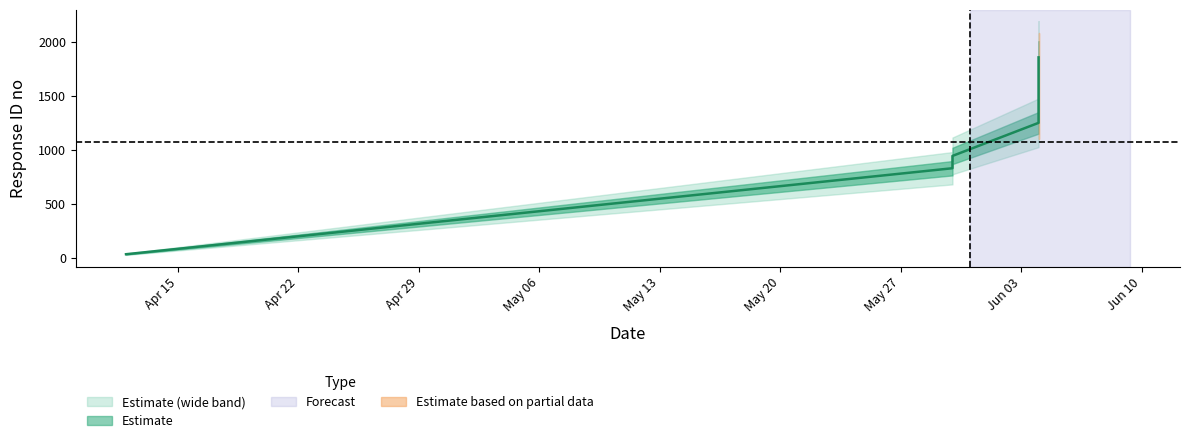

Reading right to left, transcribe all the data shown in this chart.

2024-06-04=1857	2024-06-04=1432	2024-06-04=1429	2024-06-04=1251	2024-05-30=945	2024-05-30=846	2024-05-30=831	2024-04-12=35